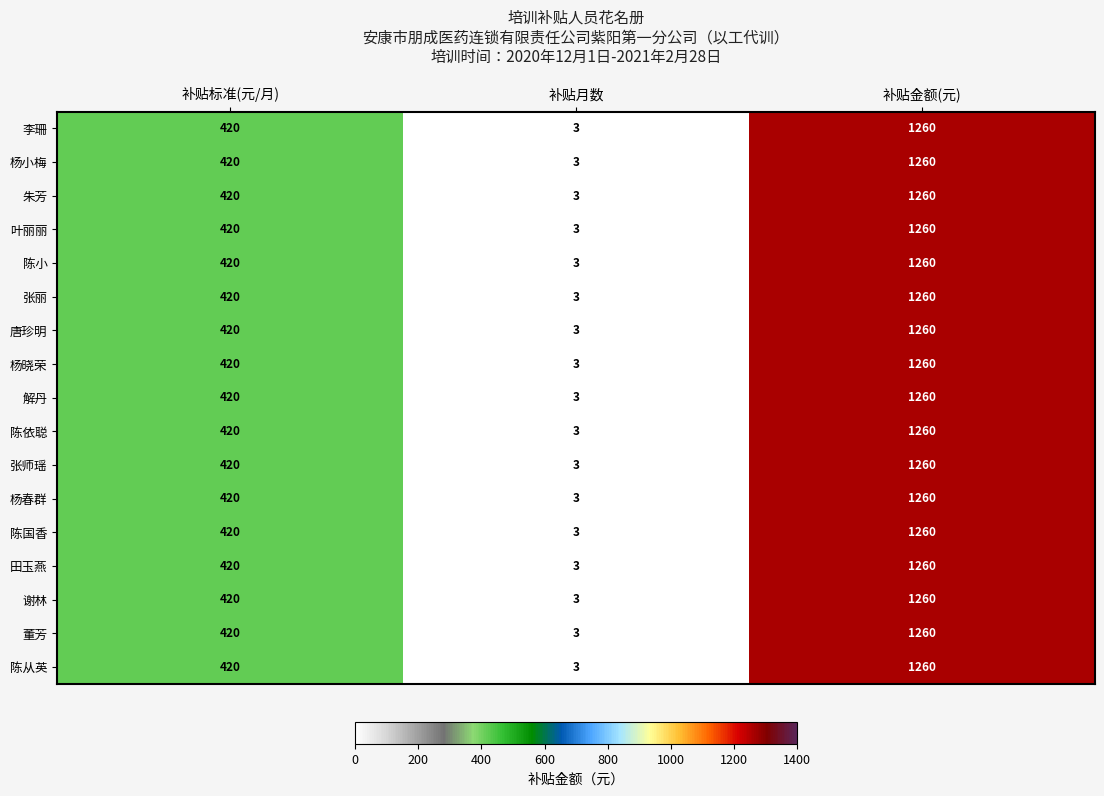

How many series are shown in this chart?

17